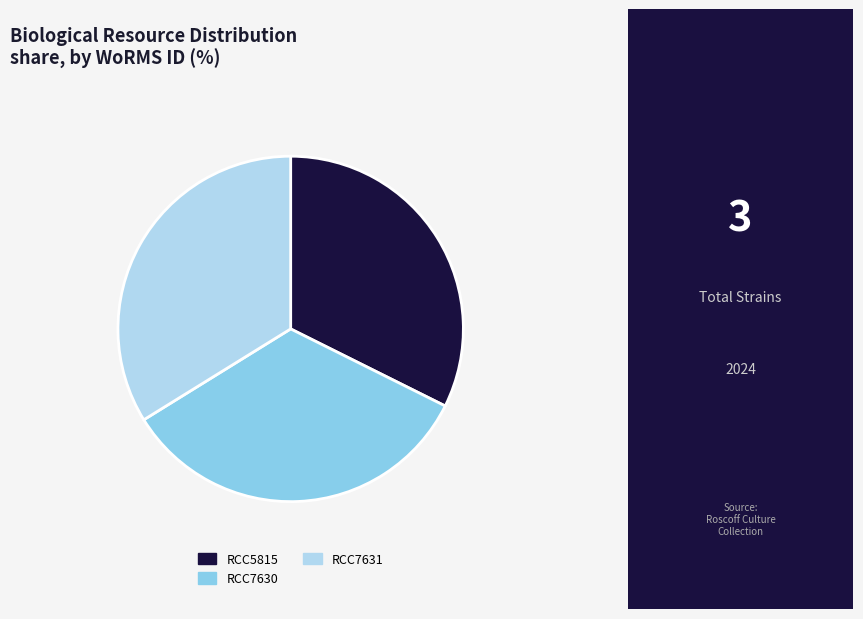

Combined, do RCC5815 and RCC7630 account for over 50%?

Yes